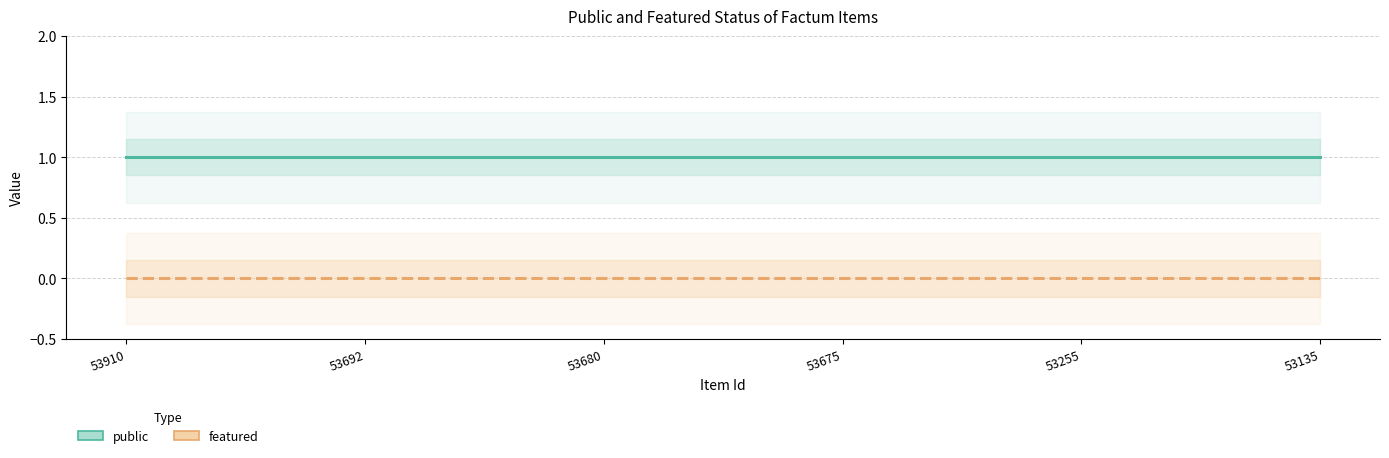

Is the value of public at 53255 greater than the value of featured at 53135?

Yes